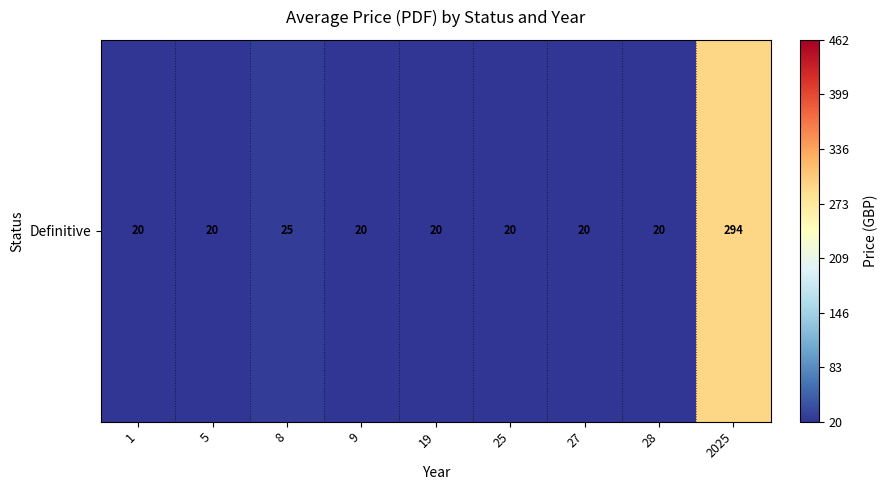

What is the sum of the values at 1 and 9?

40.0